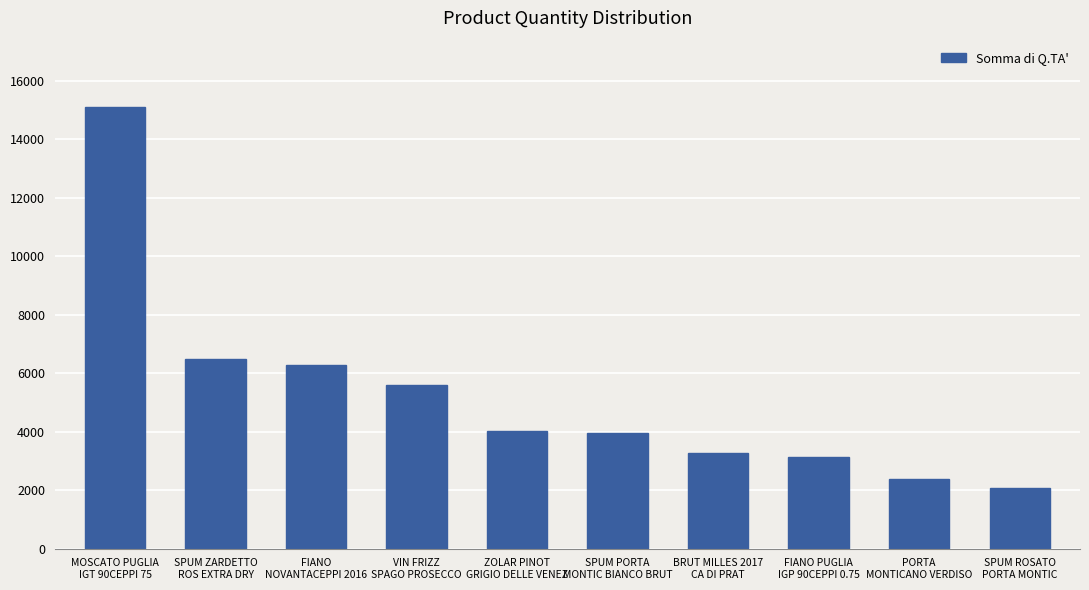

What is the sum of all values?

52384